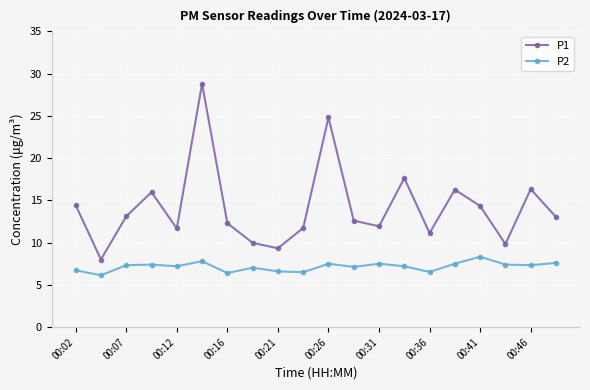

What is the maximum value shown in the chart?

28.8